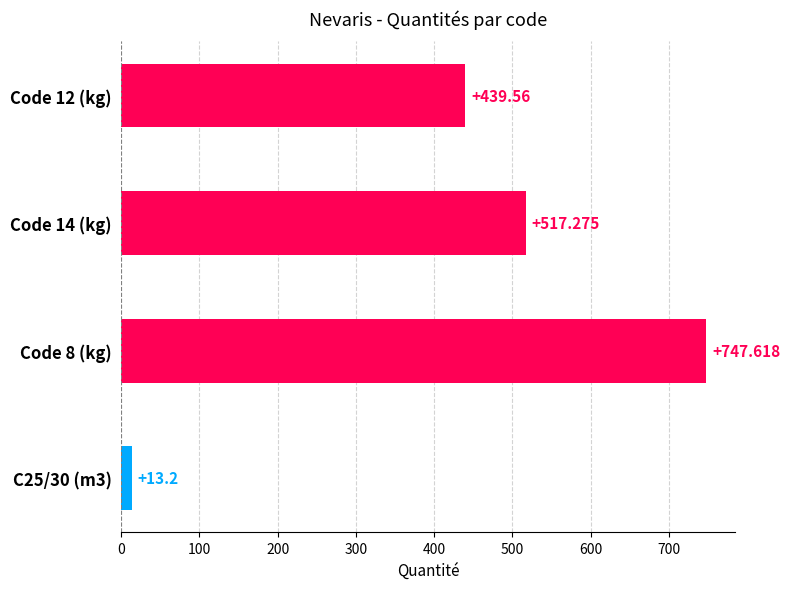

What is the minimum value shown in the chart?

13.2